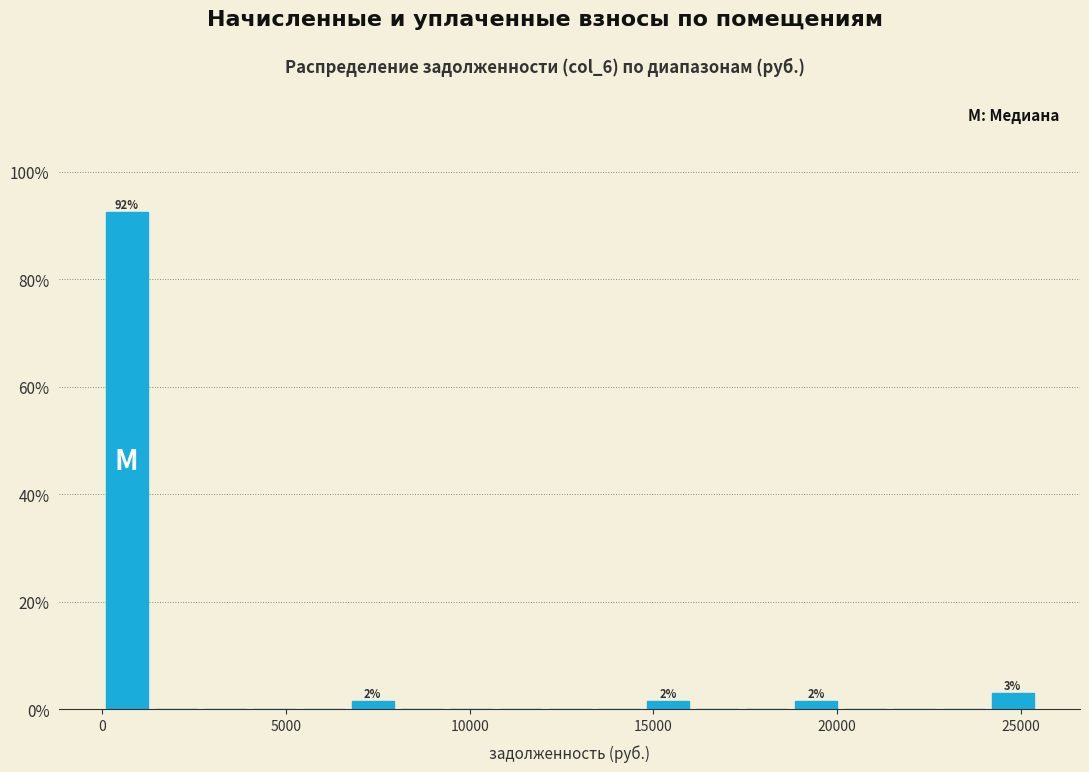

Read against the x-axis, roughly where is the centre of the tallest bar?

500